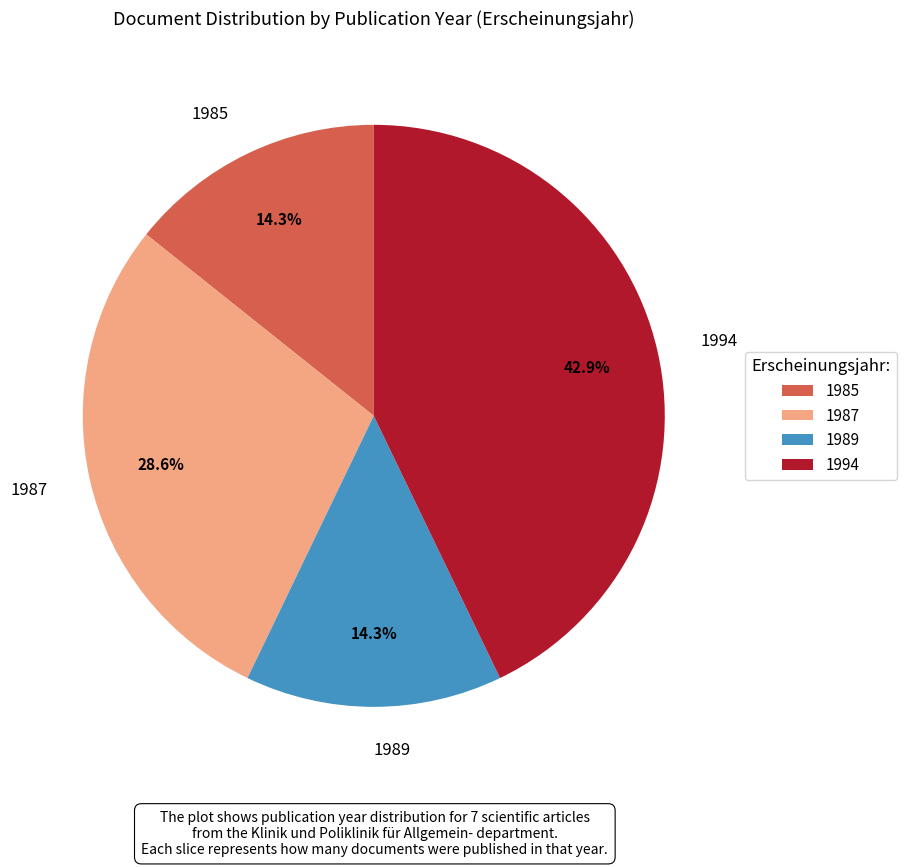

What is the largest slice in the pie chart?

1994